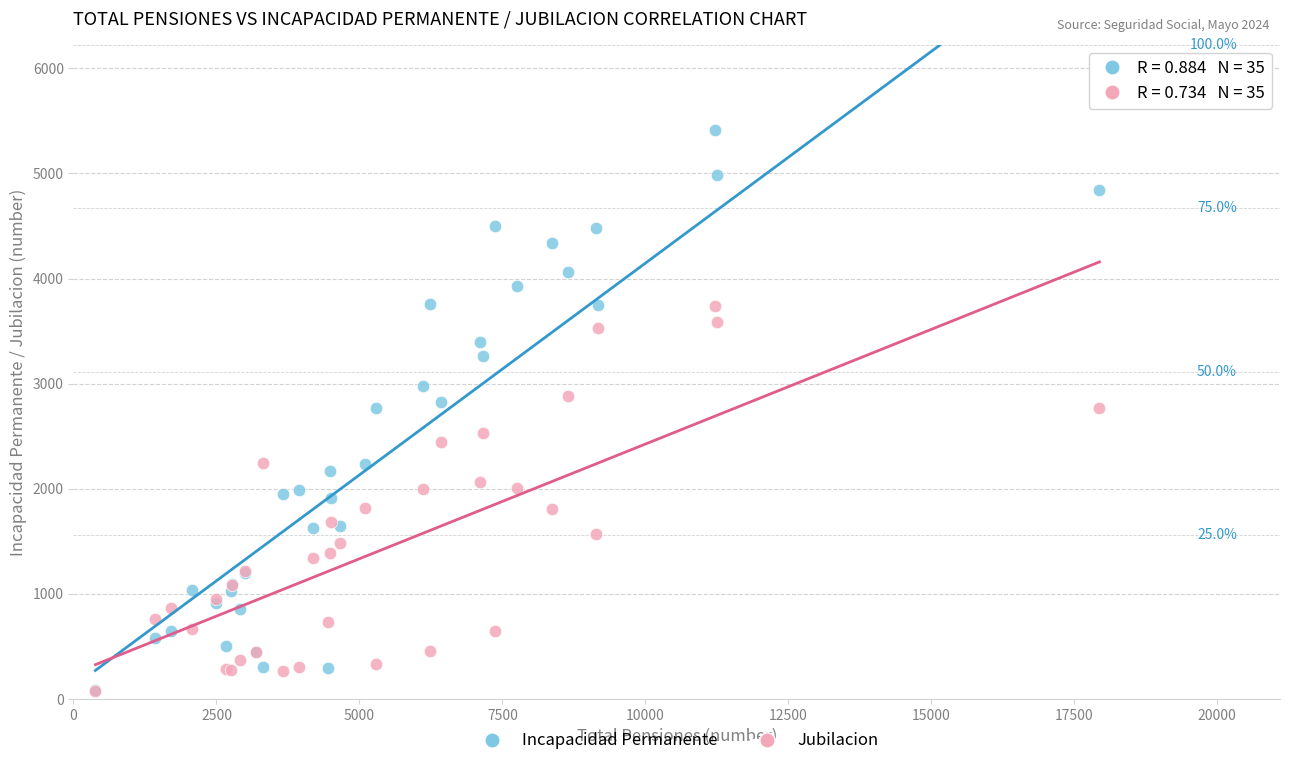

What are all the series names shown in the legend?

Incapacidad Permanente, Jubilacion